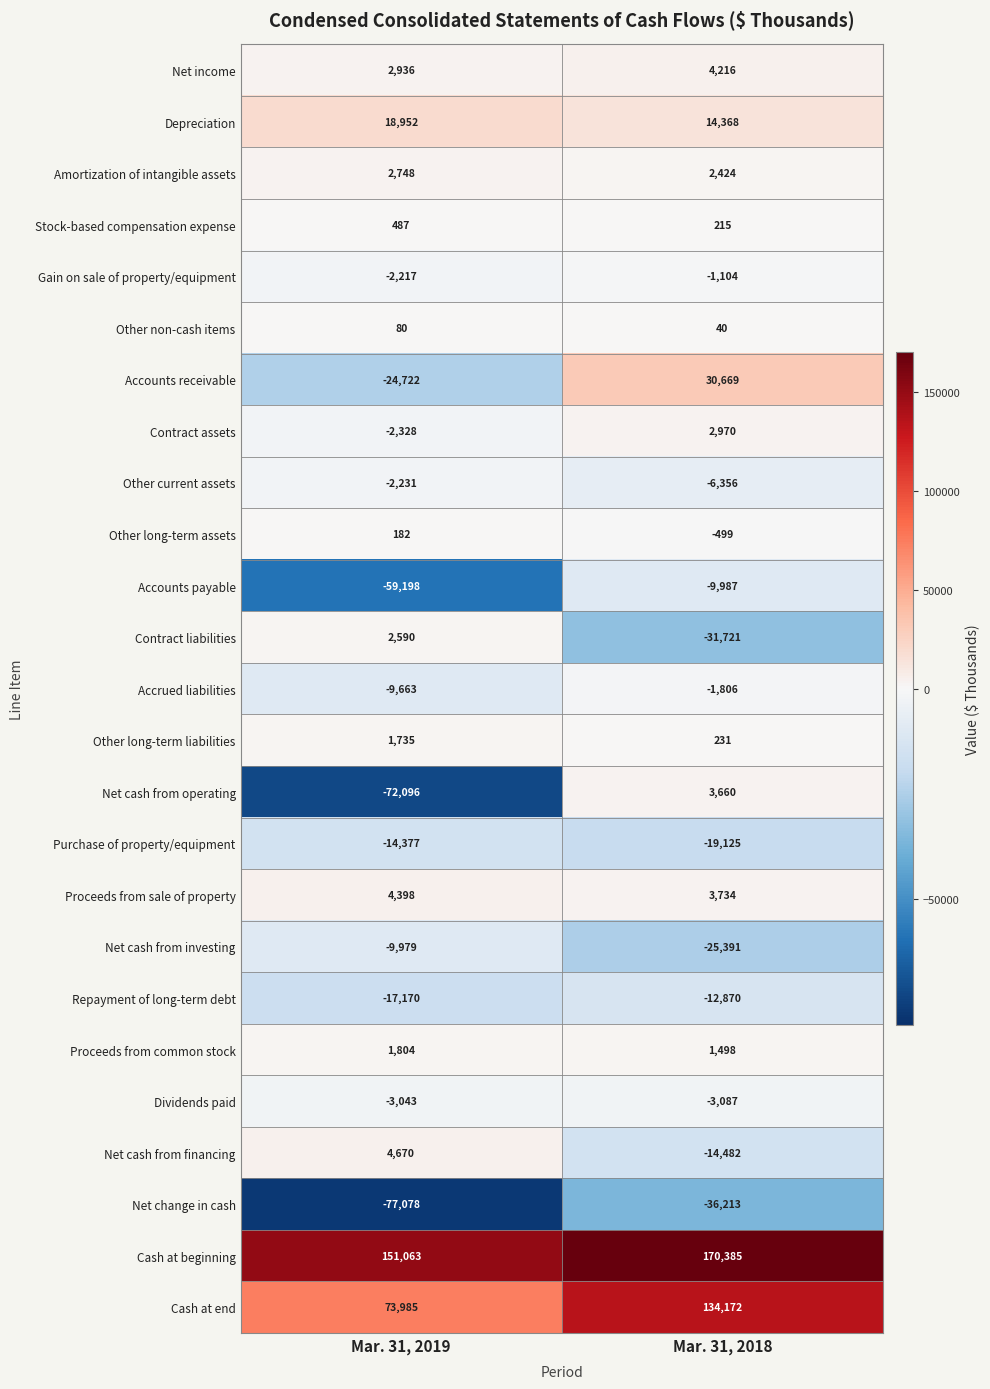

What is the approximate value of Depreciation at Mar. 31, 2019, to the nearest 50?

18950